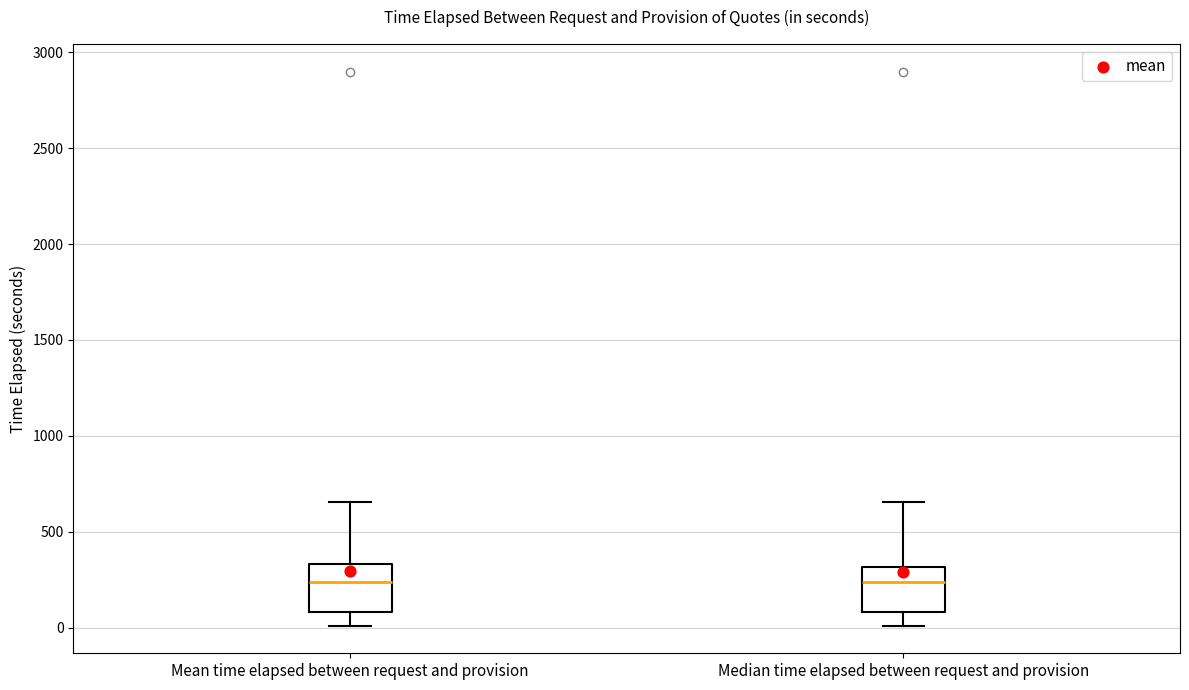

Where is the lower edge of the box for Median time elapsed between request and provision on the y-axis? The values are not printed on the chart, so give them approximately, as read against the axis.

100